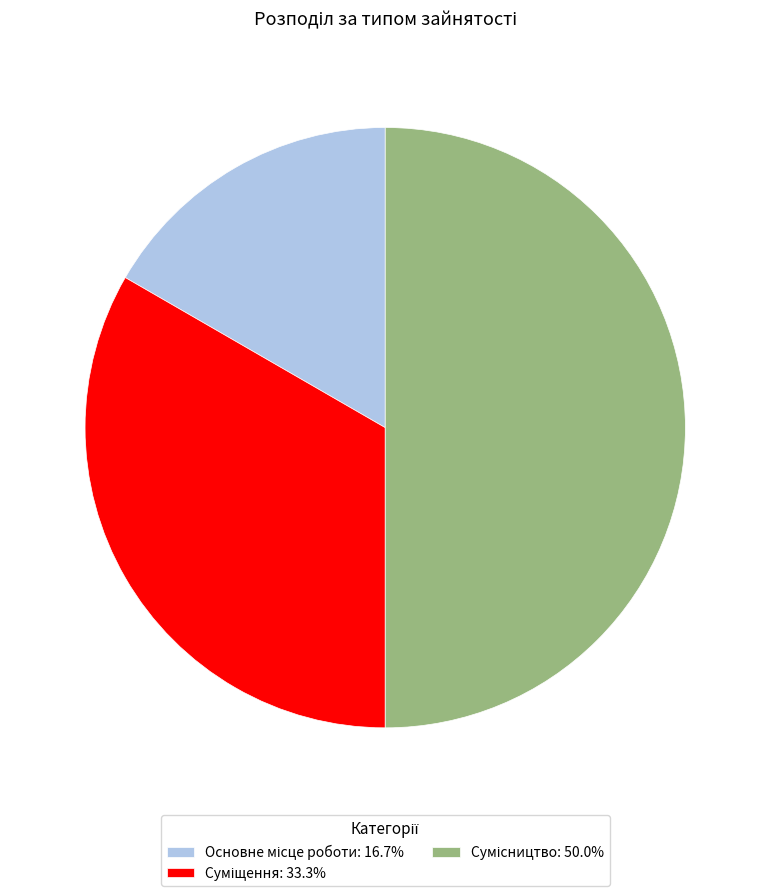

True or false: Суміщення accounts for 24% of the total.

False